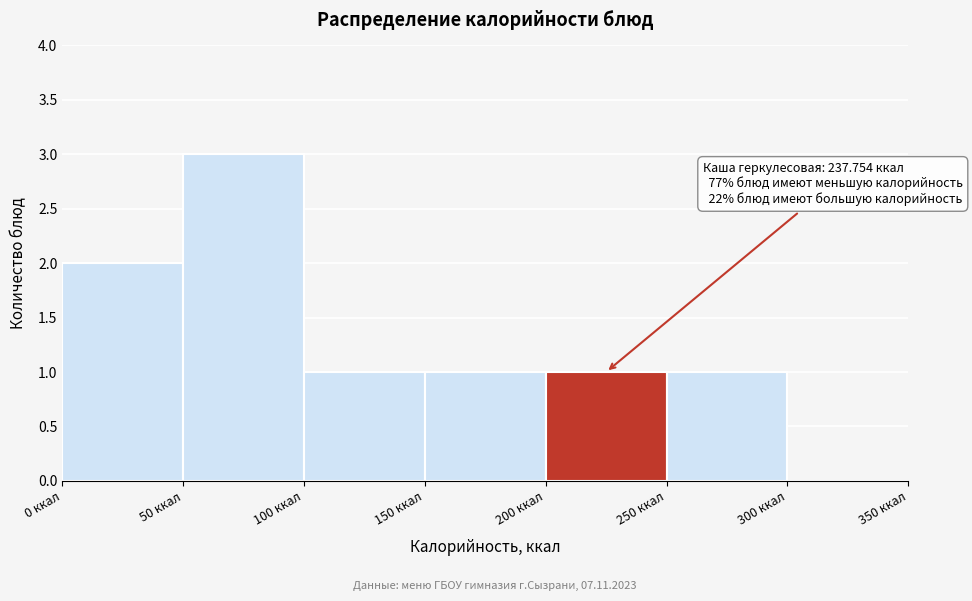

Over which range of the x-axis is the bar tallest?

50 to 100